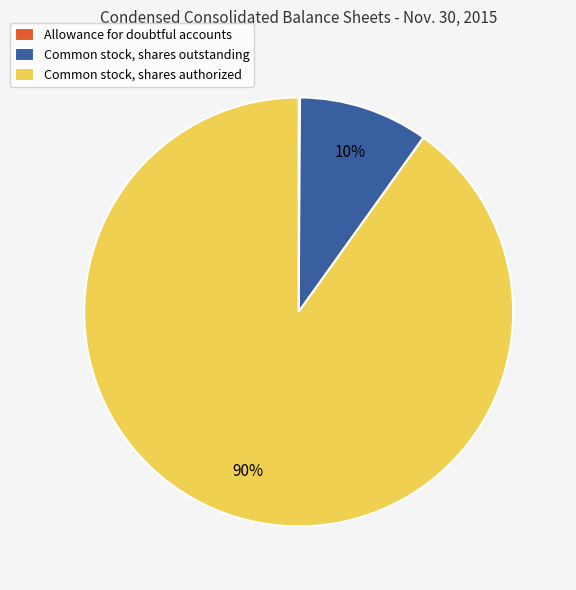

To the nearest percent, what is the difference between the Common stock, shares authorized and Common stock, shares outstanding slice percentages?

80%